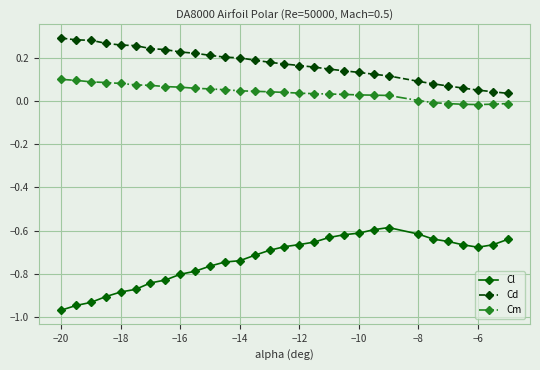

True or false: Cl and Cd intersect in this chart.

False